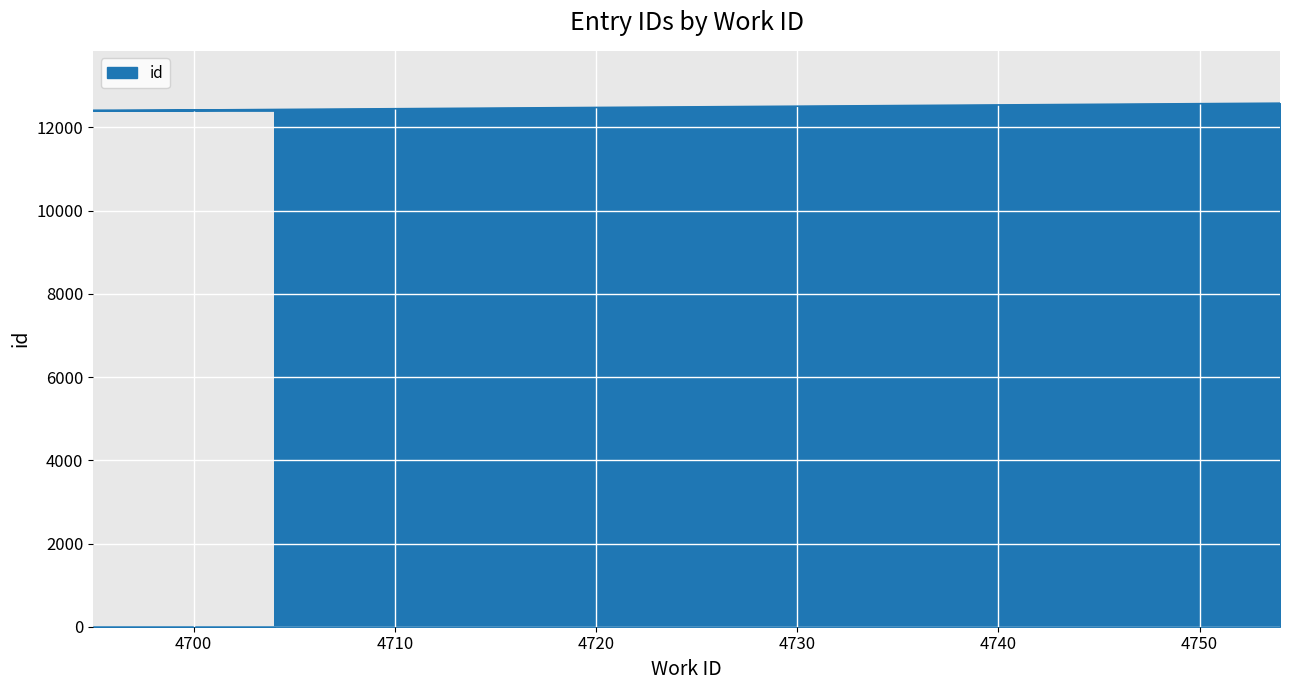

What value does the data have at 4754, to the nearest 5?

12585